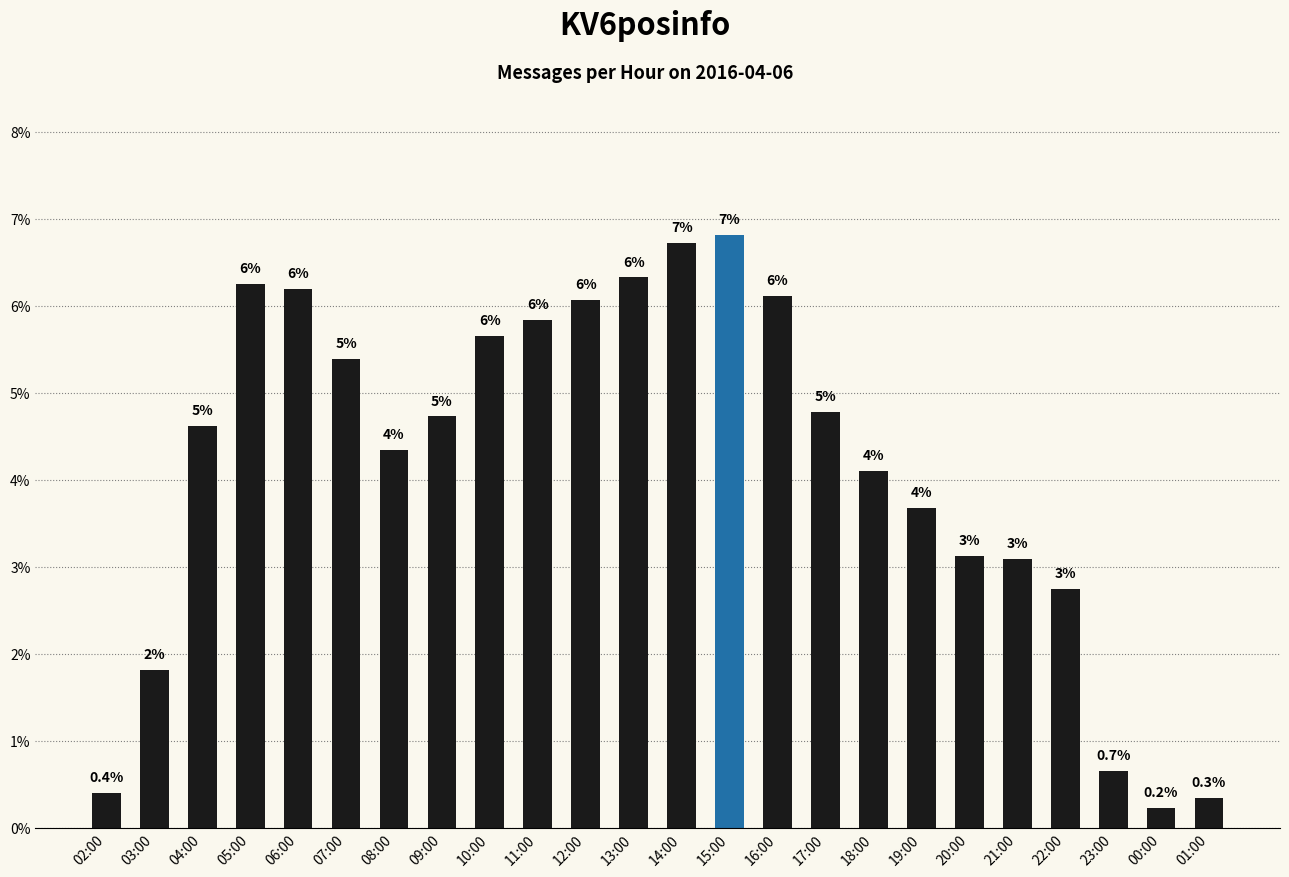

The chart shows a value of 0.0 at 16:00. True or false?

False